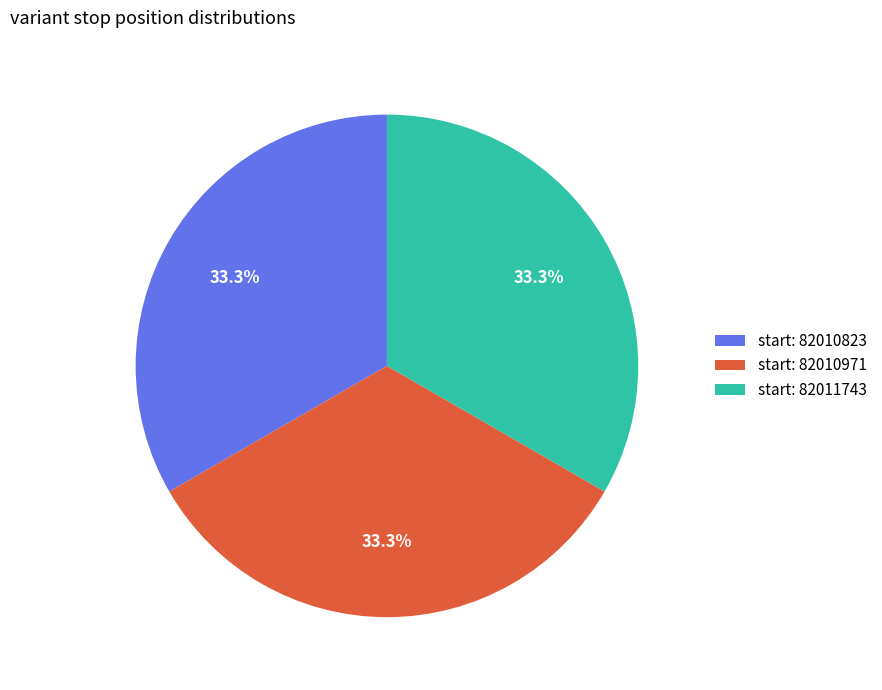

What percentage do start: 82010971 and start: 82010823 together represent?

66.7%